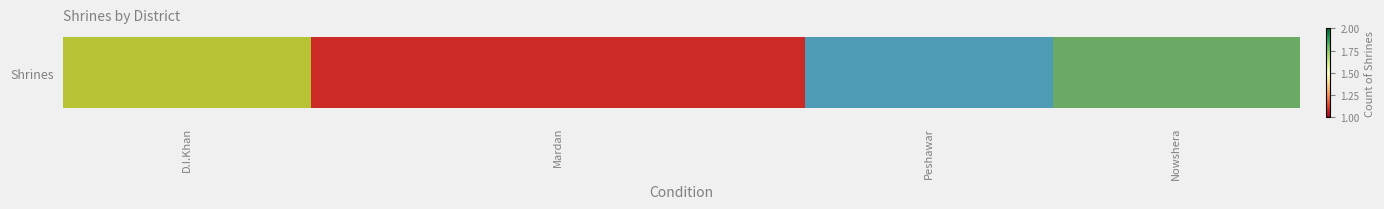

What value does the data have at Peshawar?

1